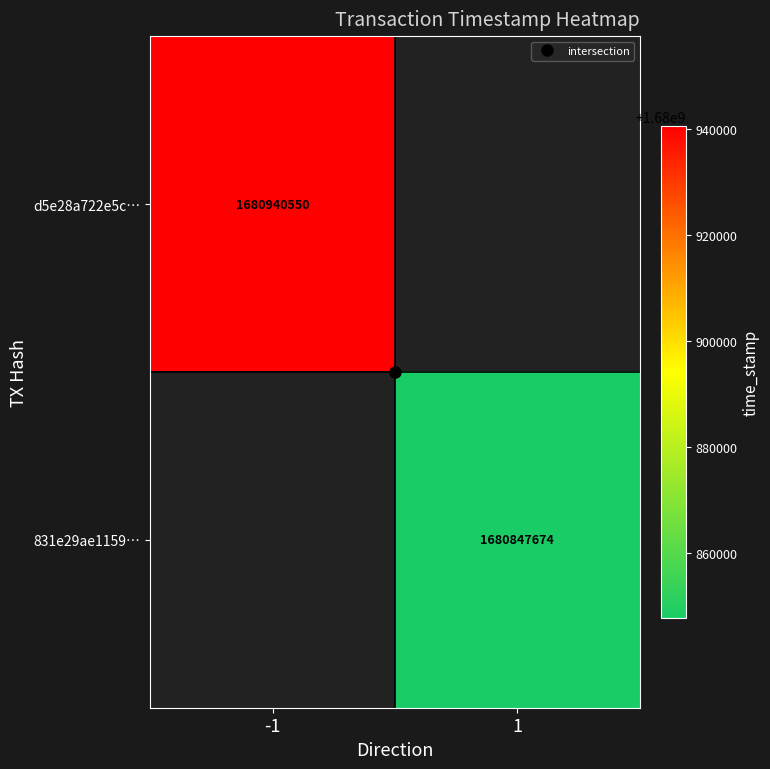

Rank the series by their average value, from highest to lowest.

d5e28a722e5c…, 831e29ae1159…